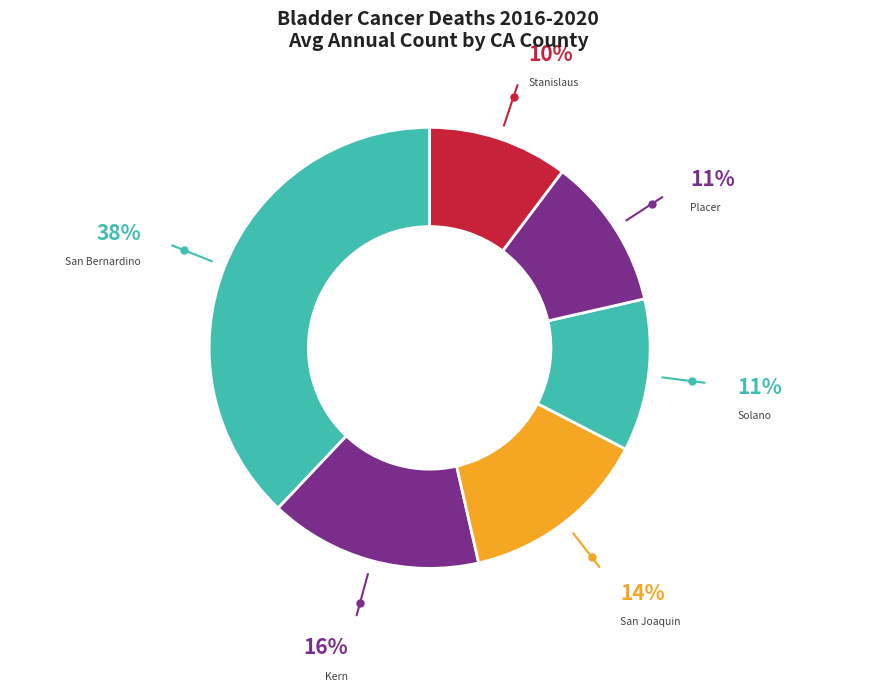

Is there a majority slice in this chart?

No